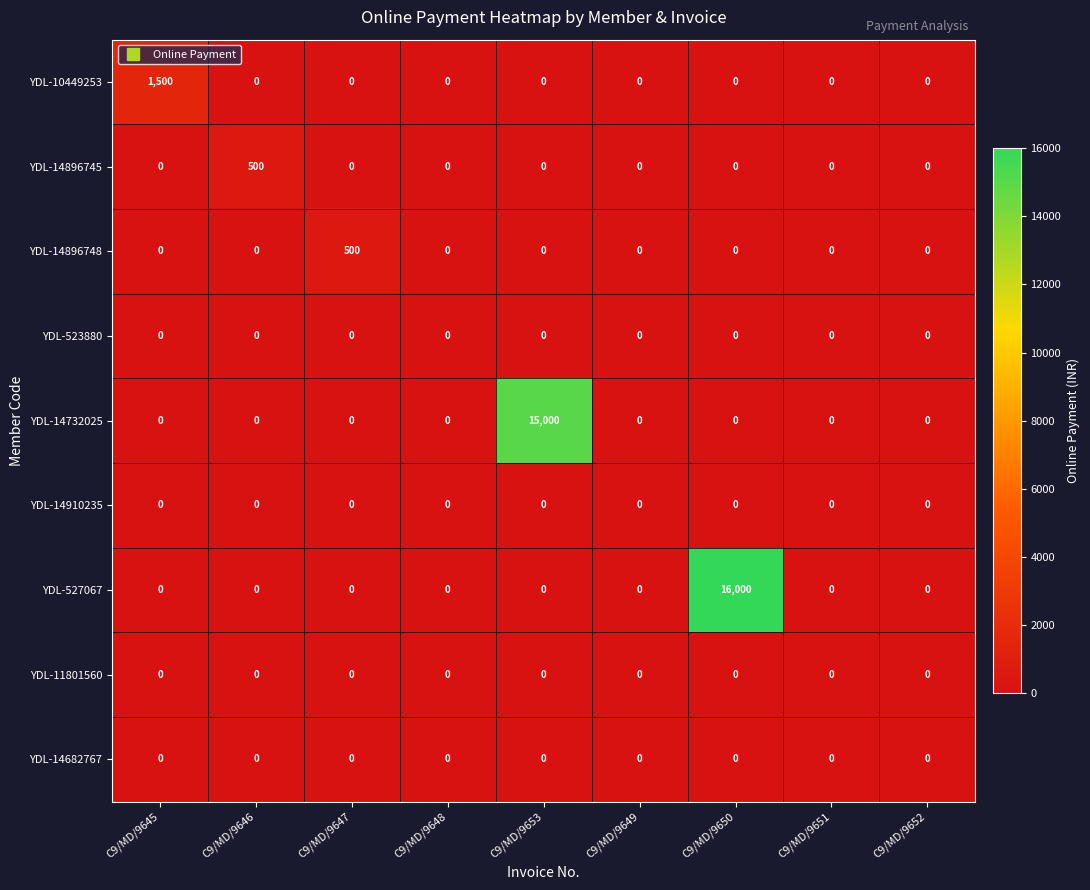

How many categories are shown in the chart?

9